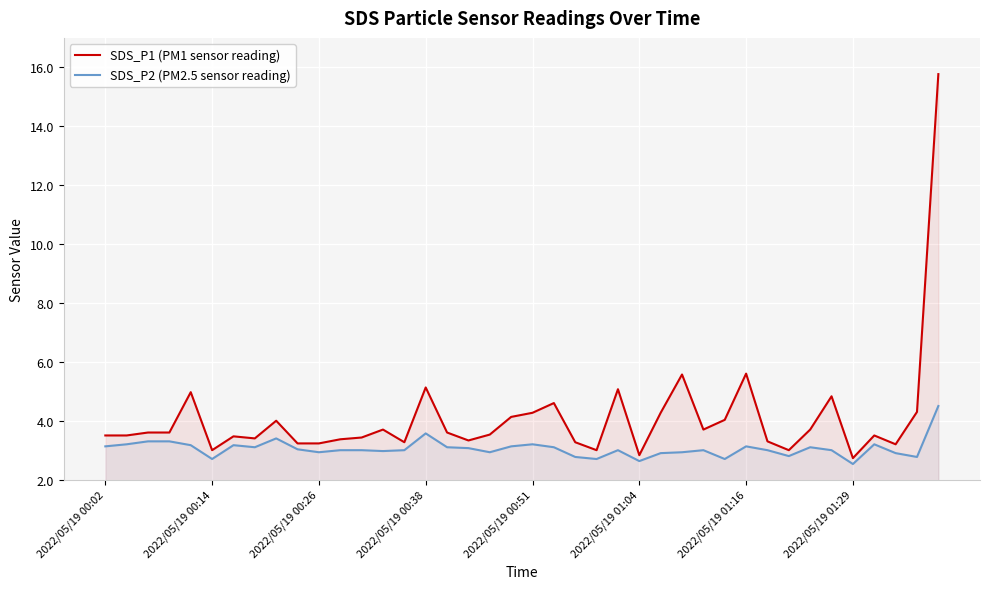

True or false: SDS_P1 (PM1 sensor reading) has a value of 2.8 at 2022/05/19 01:16.

False